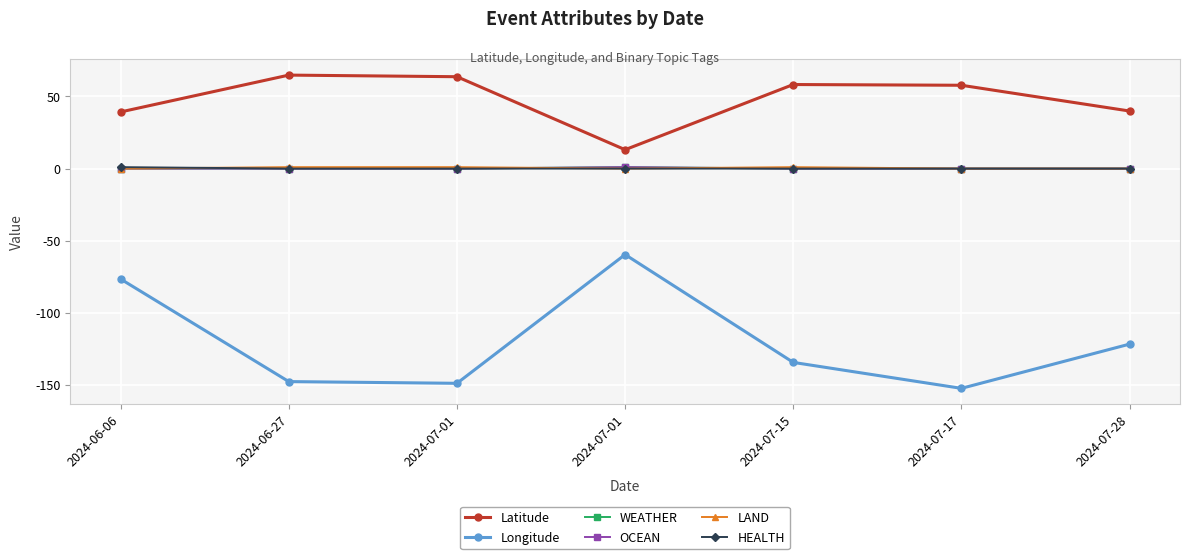

How many distinct data groups are displayed?

6